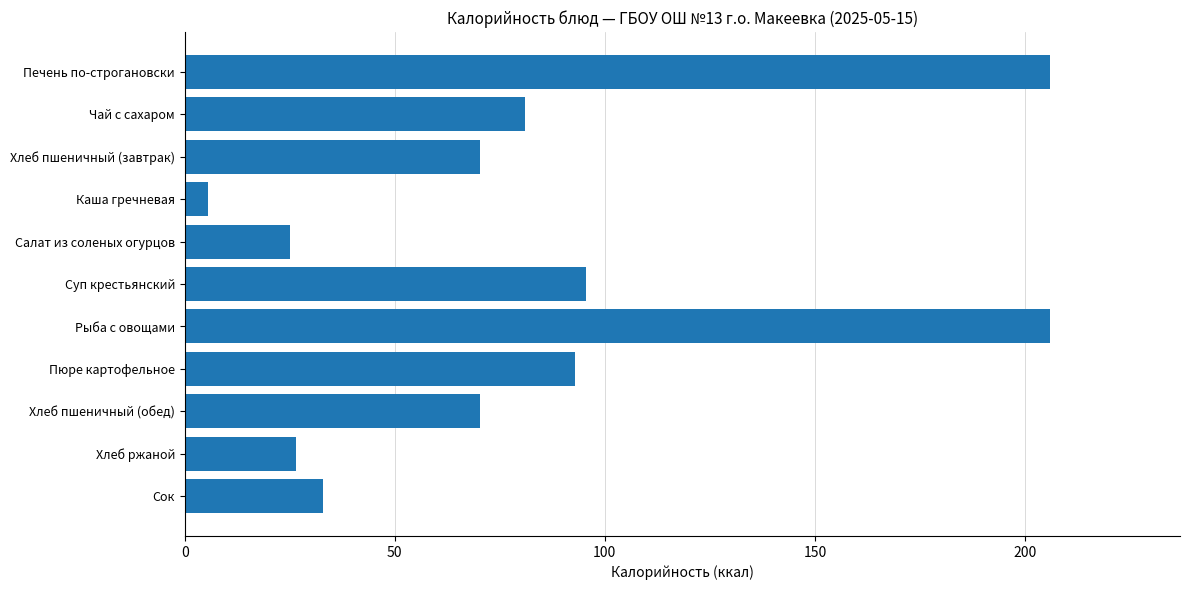

Approximately how many times larger is the value at Салат из соленых огурцов compared to Пюре картофельное?

0.3